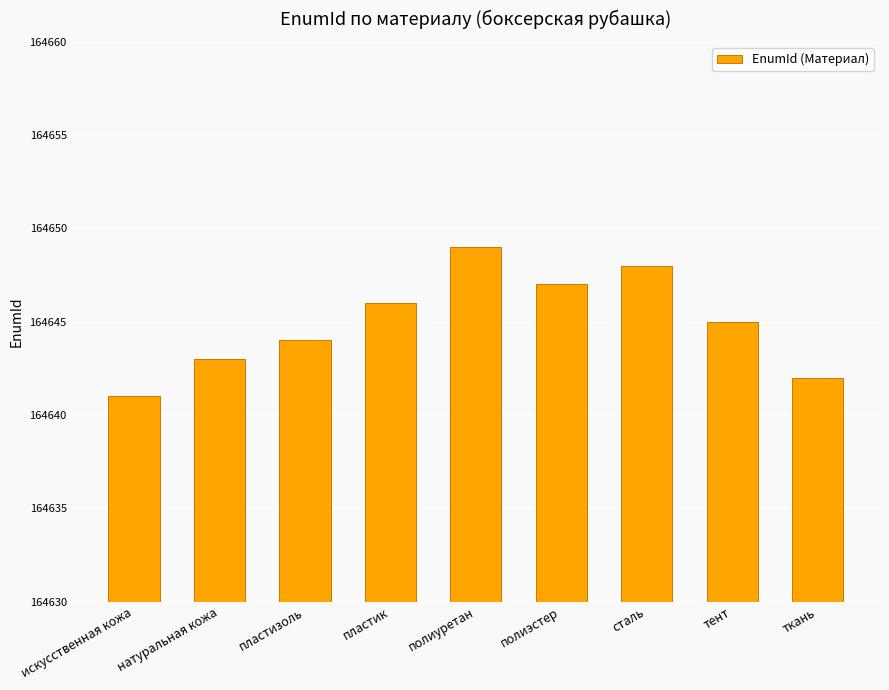

What is the label of the 3rd bar from the right?

сталь